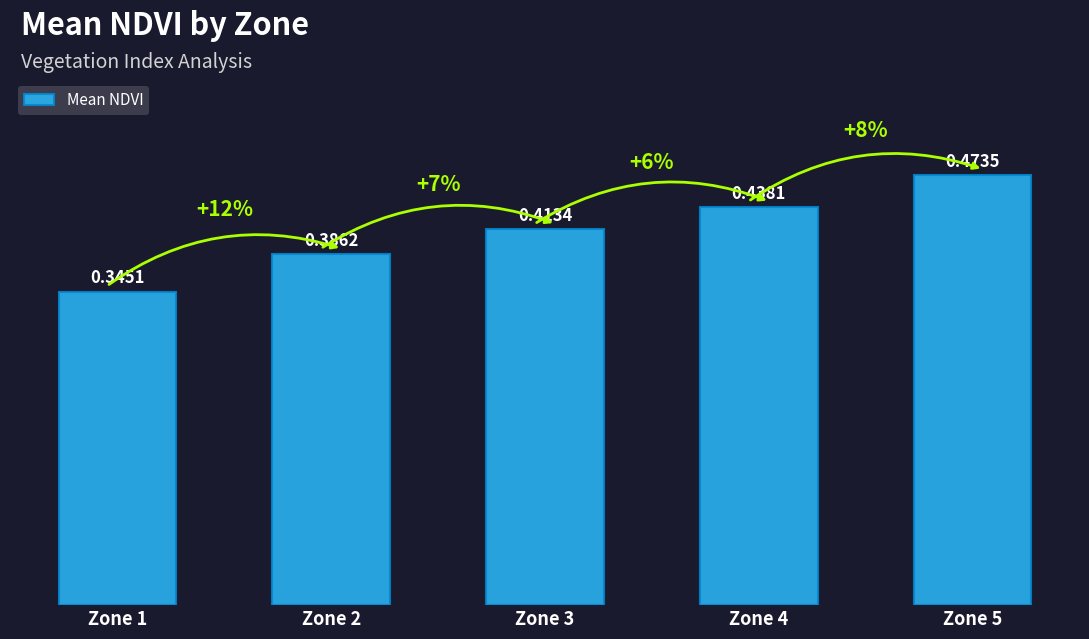

What is the difference between the maximum and second lowest values?

0.1